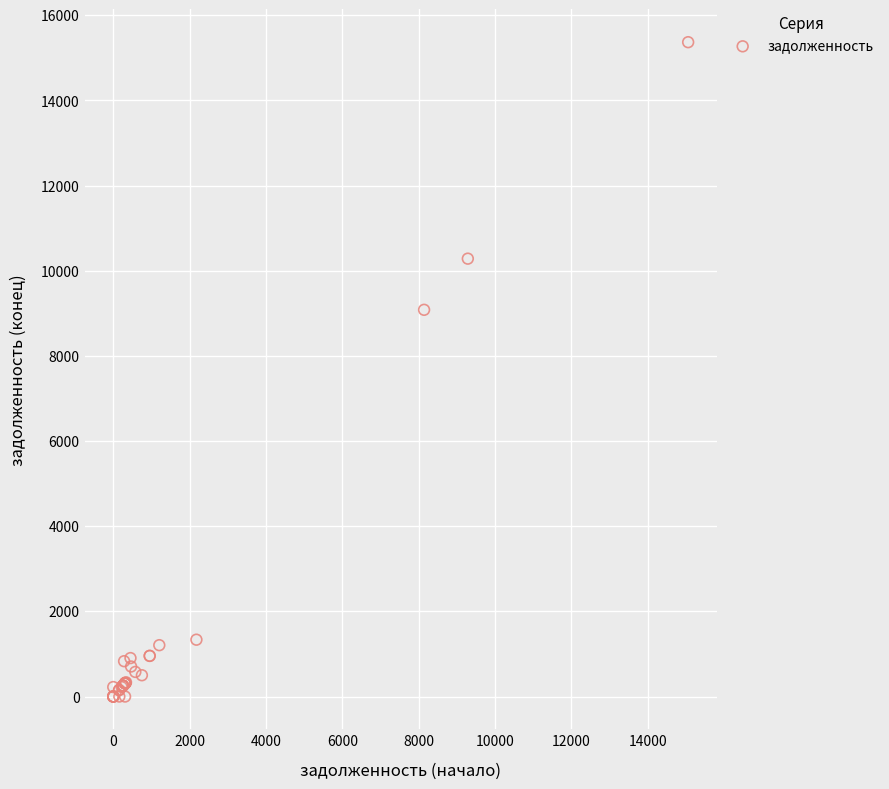

What Y value in the scatter plot is closest to 7684?

9083.7